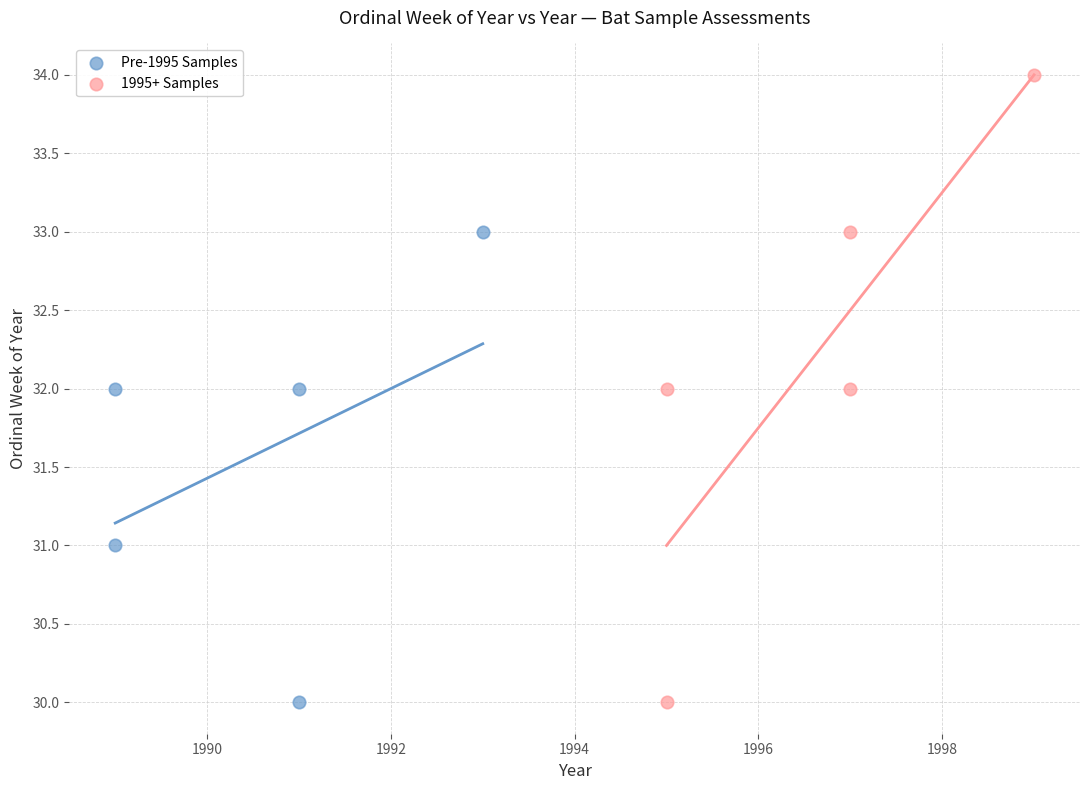

What are all the series names shown in the legend?

Pre-1995 Samples, 1995+ Samples